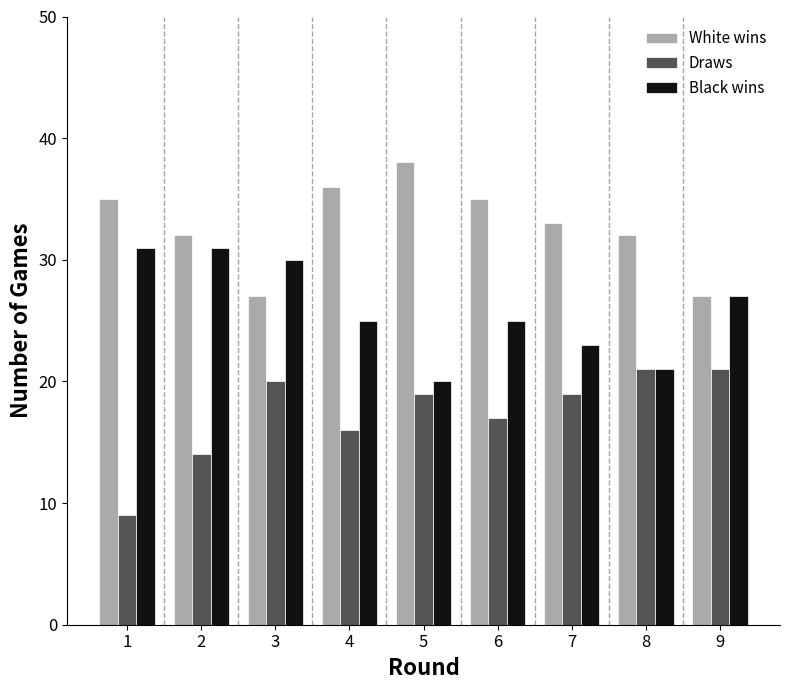

What is the difference between the maximum and second lowest values in the Black wins series?

10